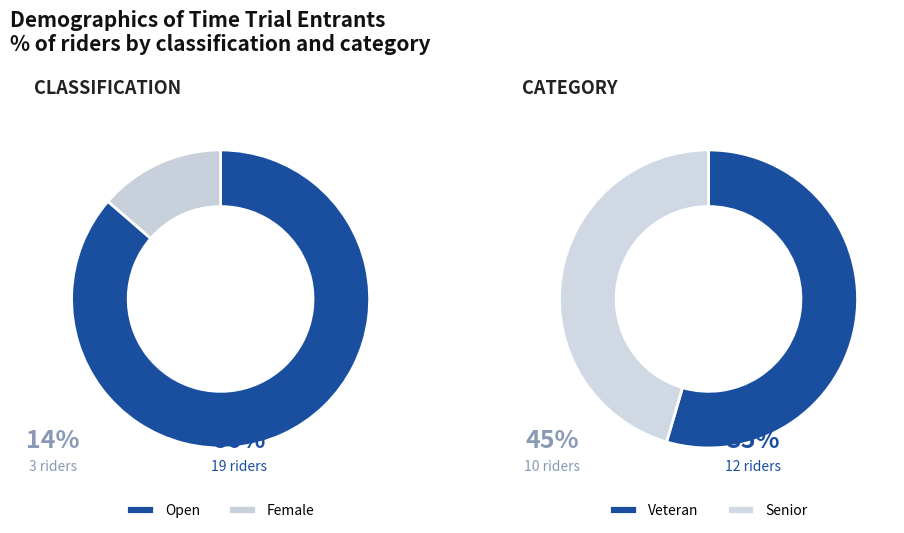

Combined, do Senior and Open account for over 50%?

Yes